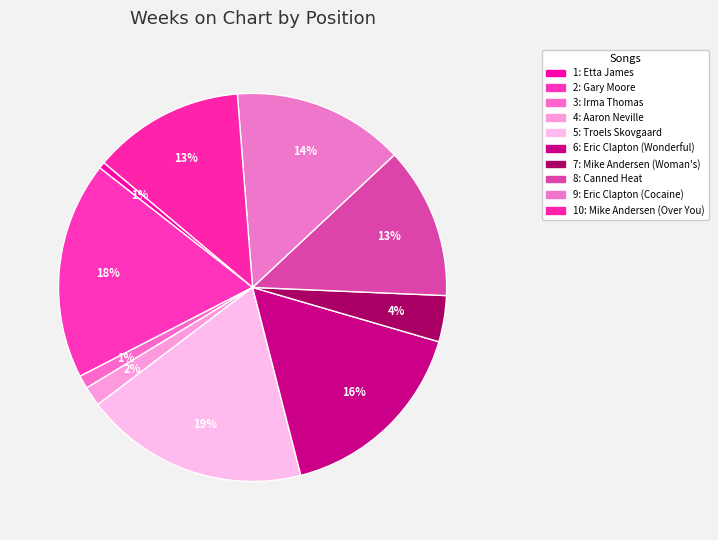

How much of the chart is everything except 4: Aaron Neville?

98.4%